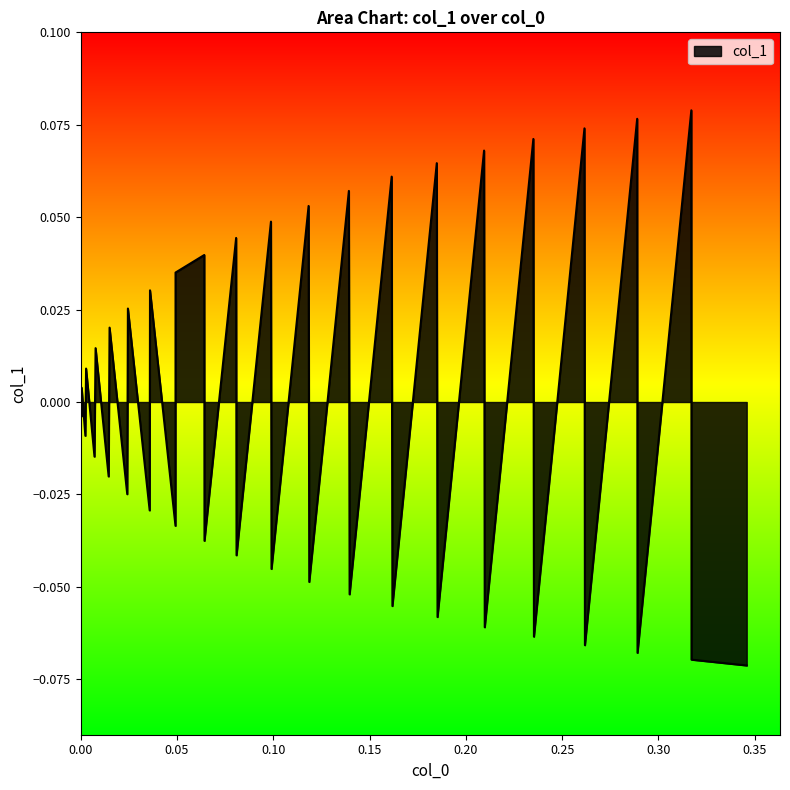

How many lines are shown in the chart?

1